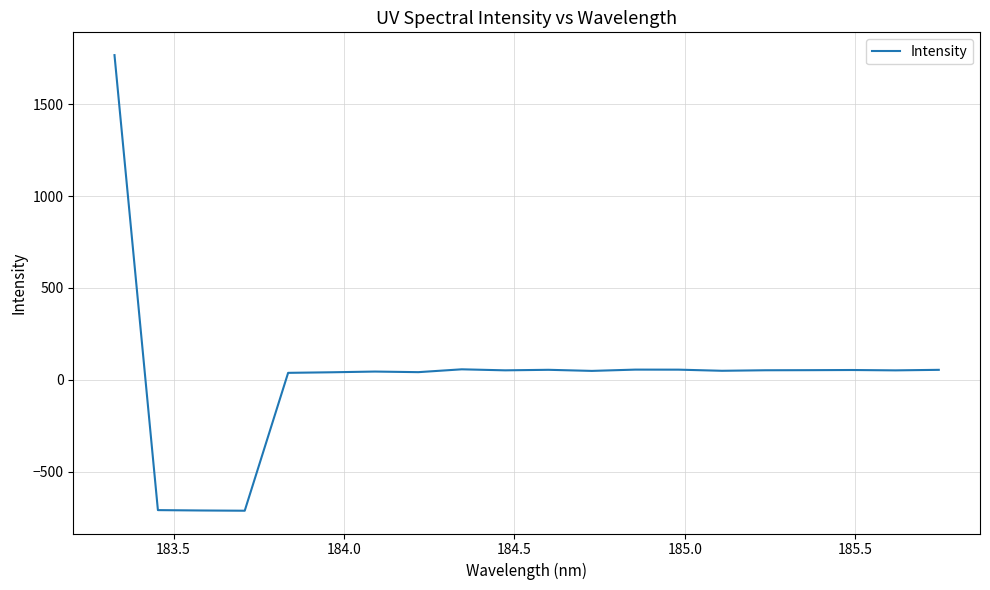

What is the greatest value displayed?

1767.2